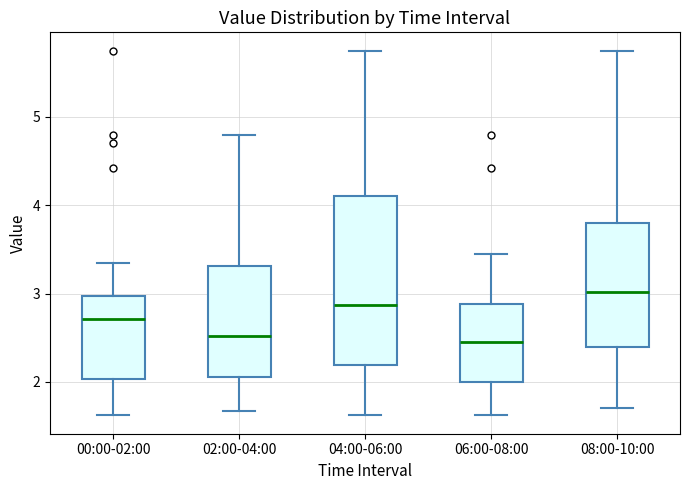

Where is the lower edge of the box for 04:00-06:00 on the y-axis? The values are not printed on the chart, so give them approximately, as read against the axis.

2.2